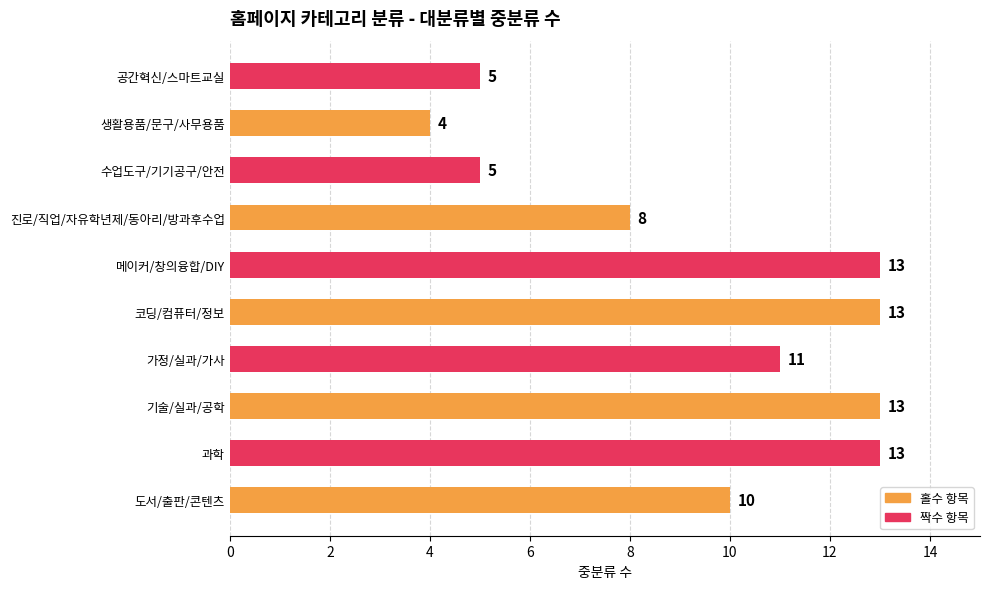

Between 생활용품/문구/사무용품 and 과학, which is larger?

과학